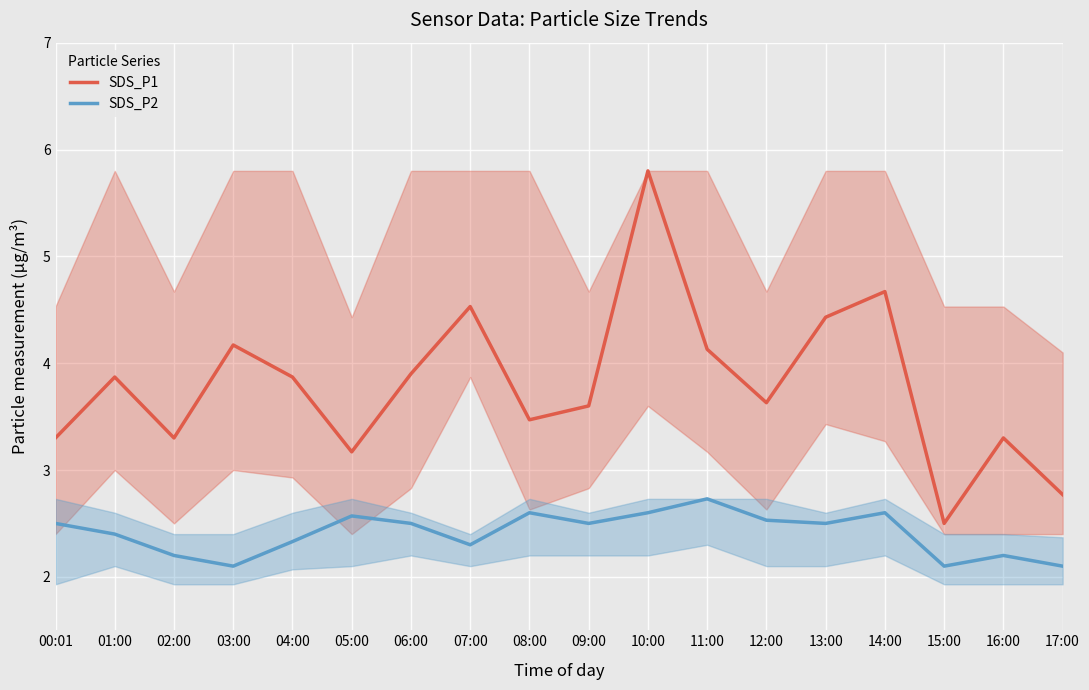

Is it true that SDS_P1 equals 3.5 at 08:00?

True